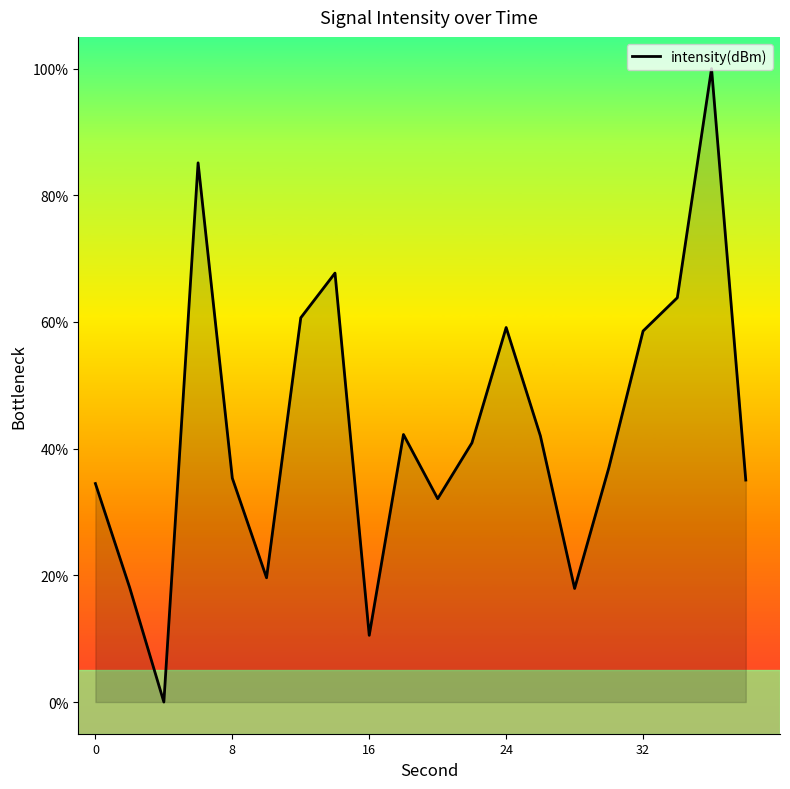

What is the greatest value displayed?

100.0